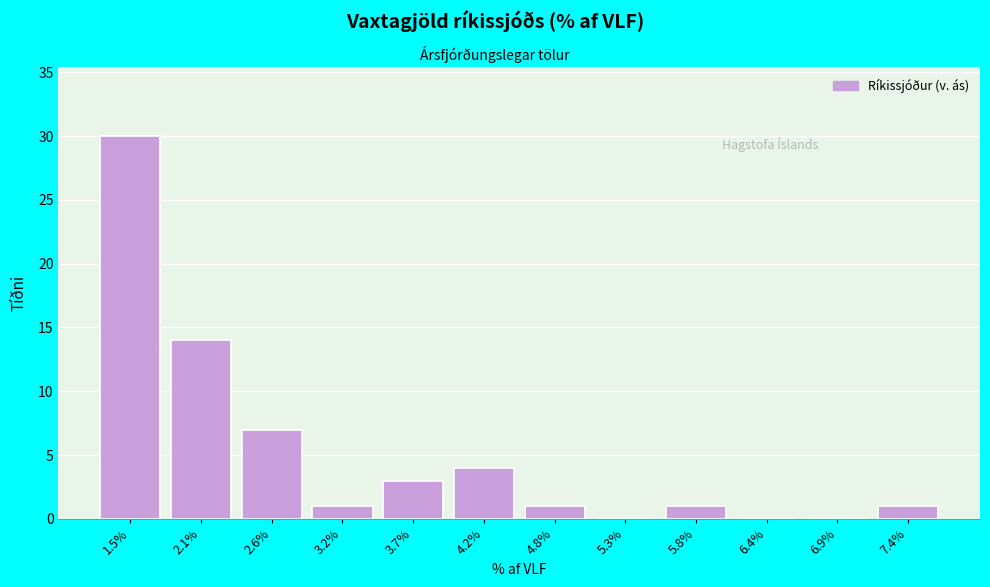

Reading left to right, transcribe this chart: for each bar, give the range it covers on the x-axis and its height. Neither the bar edges nor the heights are printed on the chart, so give them approximately, as read against the axes.

1.3 to 1.9: 30
1.9 to 2.4: 14
2.4 to 2.9: 7
2.9 to 3.5: 1
3.5 to 4.0: 3
4.0 to 4.5: 4
4.5 to 5.1: 1
5.1 to 5.6: 0
5.6 to 6.1: 1
6.1 to 6.7: 0
6.7 to 7.2: 0
7.2 to 7.7: 1